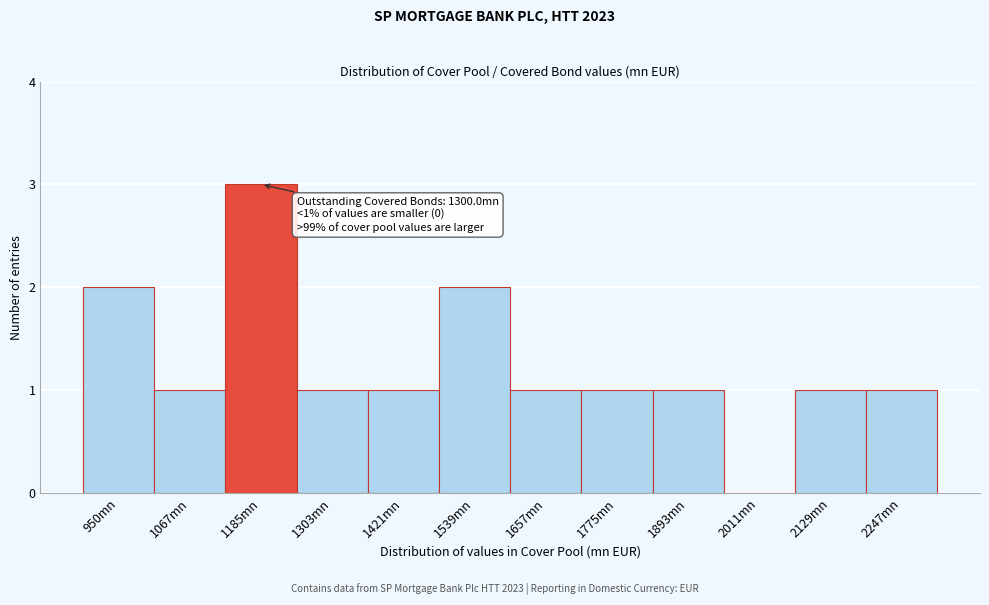

Reading left to right, extract all data points from this chart.

950mn=2	1067mn=1	1185mn=3	1303mn=1	1421mn=1	1539mn=2	1657mn=1	1775mn=1	1893mn=1	2011mn=0	2129mn=1	2247mn=1